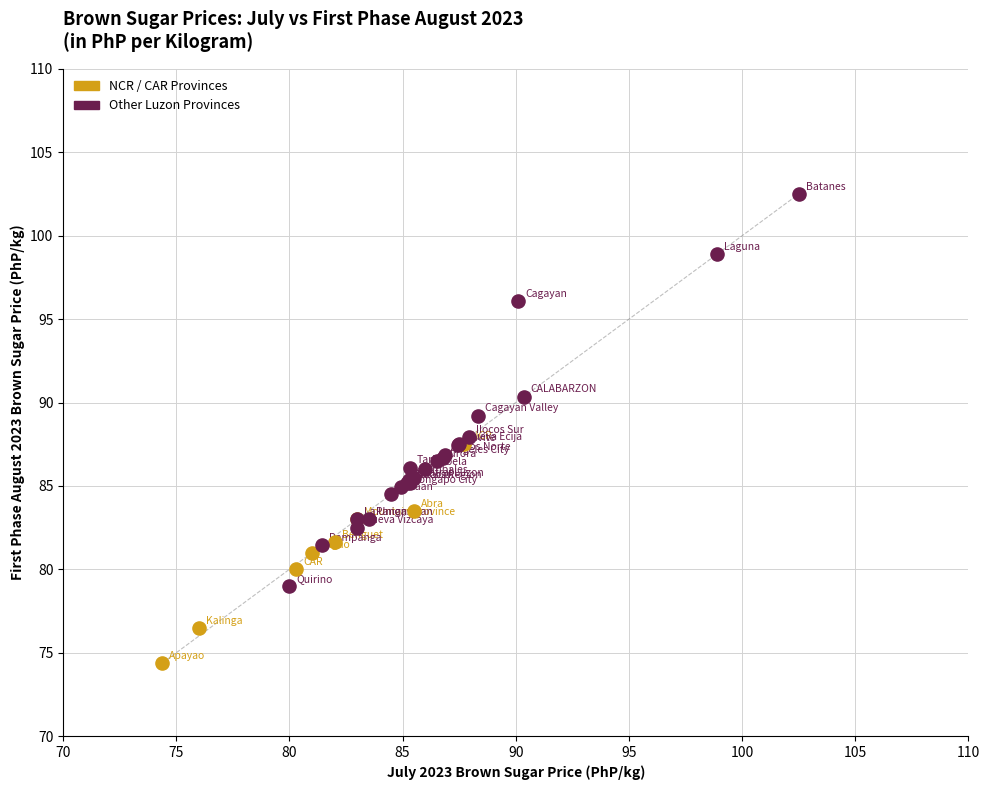

What are all the series names shown in the legend?

NCR / CAR Provinces, Other Luzon Provinces